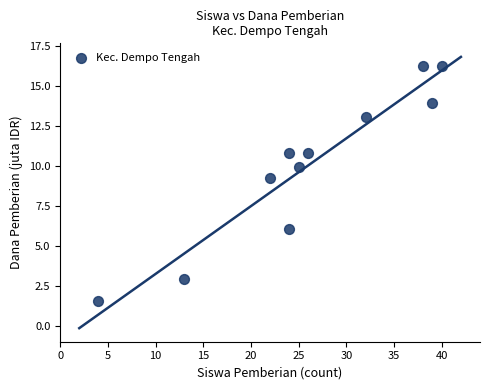

What is the average X value?

26.1